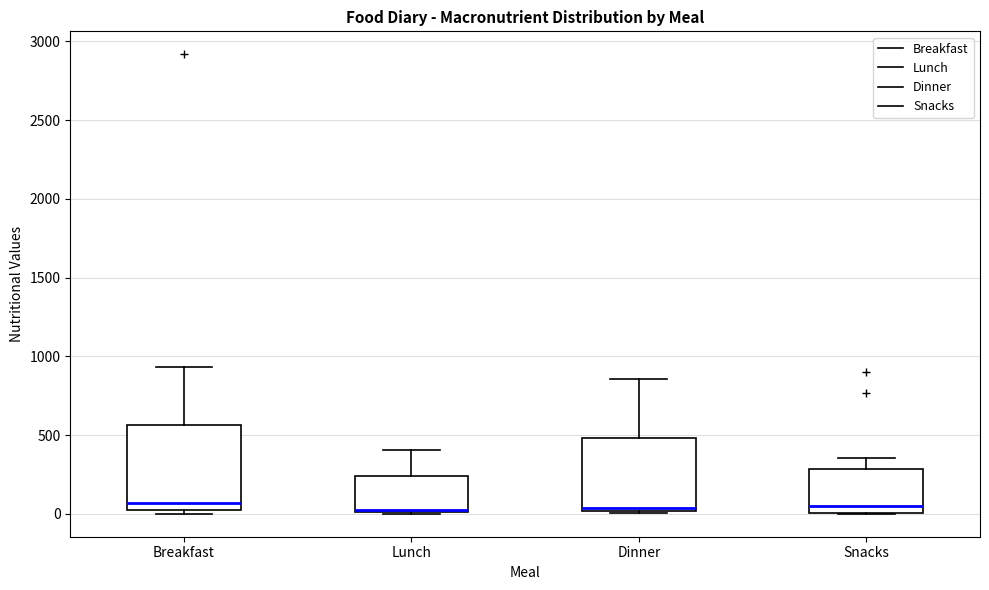

Where is the upper edge of the box for Dinner on the y-axis? The values are not printed on the chart, so give them approximately, as read against the axis.

500